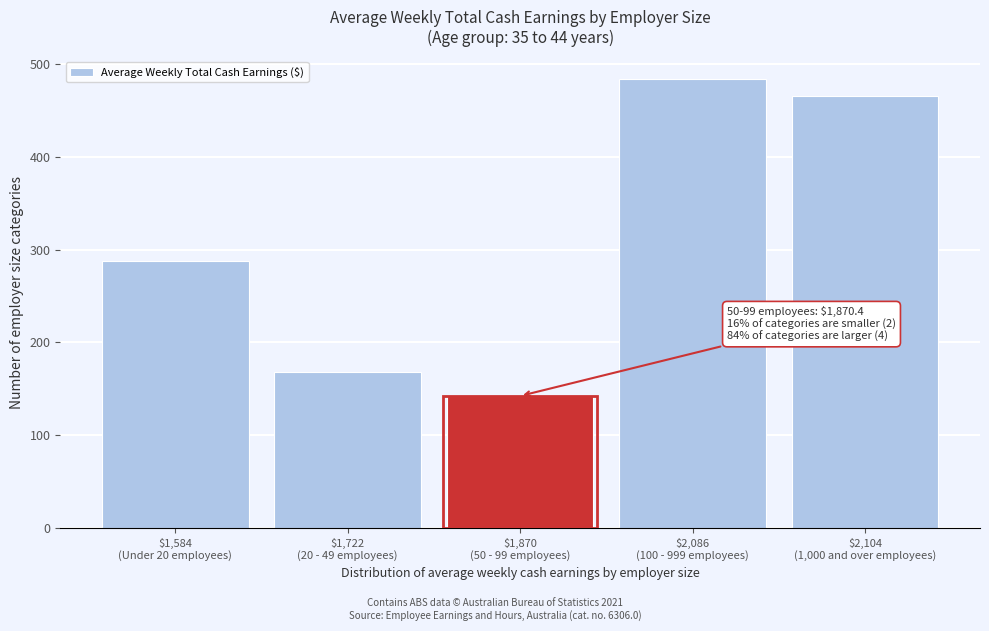

Reading left to right, what are all the values shown in this chart?

288.0	167.6	142.2	483.7	465.7